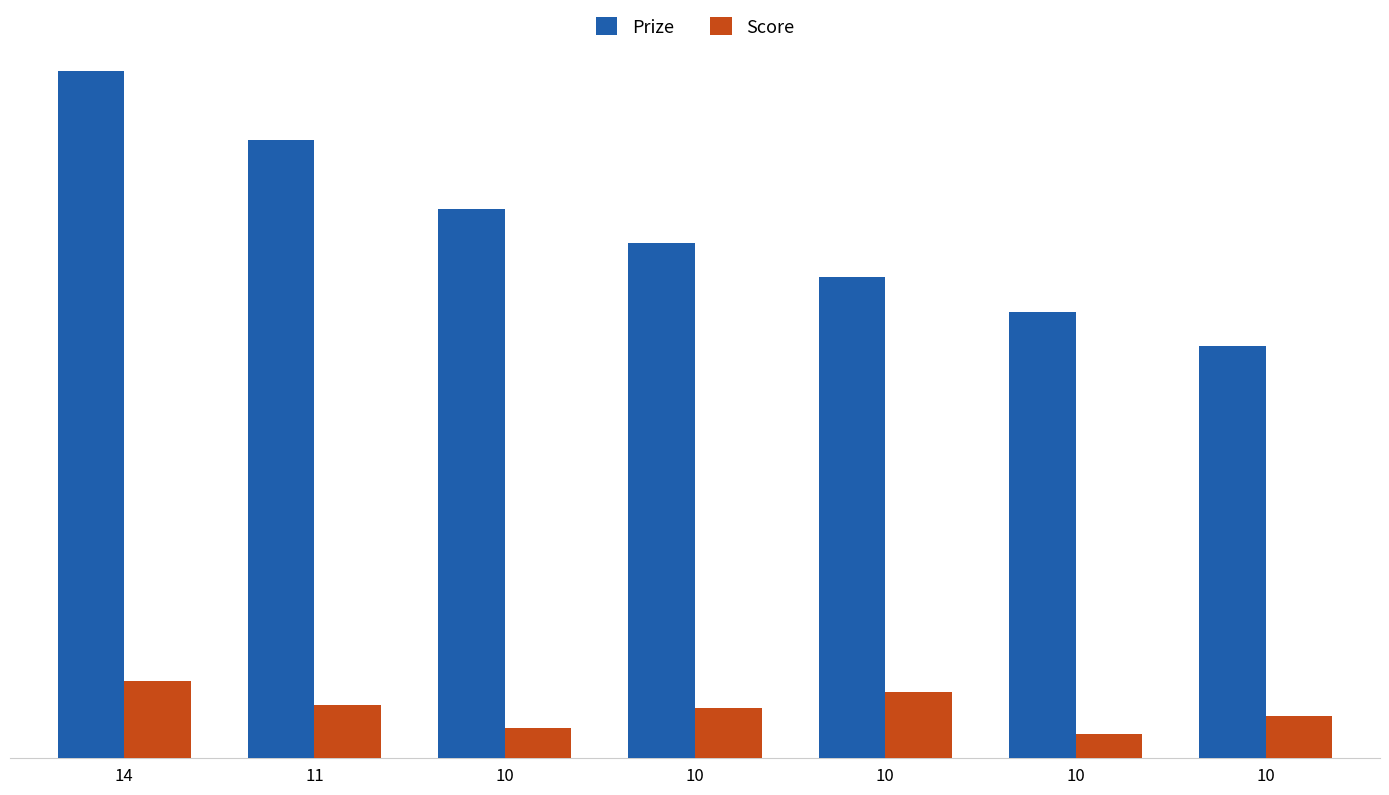

Reading right to left, list all the values displayed in this chart.

Prize: 10=600	10=650	10=700	10=750	10=800	11=900	14=1000
Score: 10=61	10=36	10=96	10=73	10=44	11=78	14=113